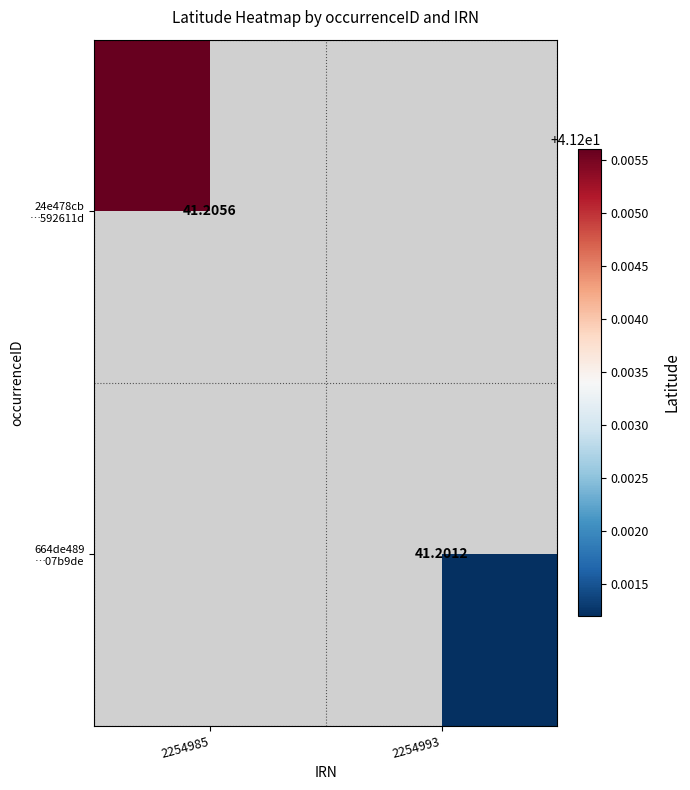

What is the maximum value shown in the chart?

41.2